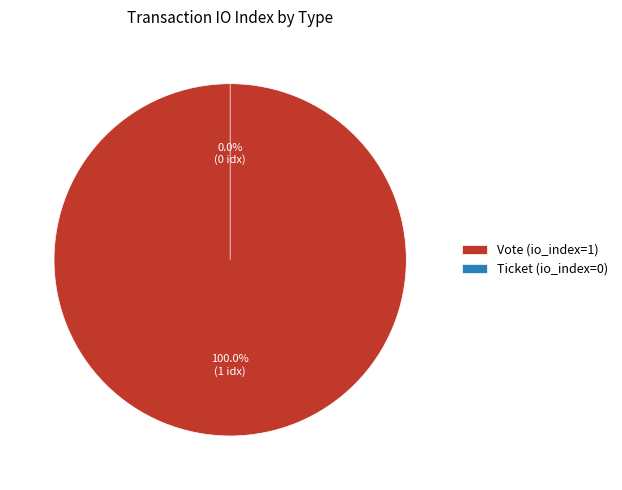

True or false: Vote accounts for 100% of the total.

True